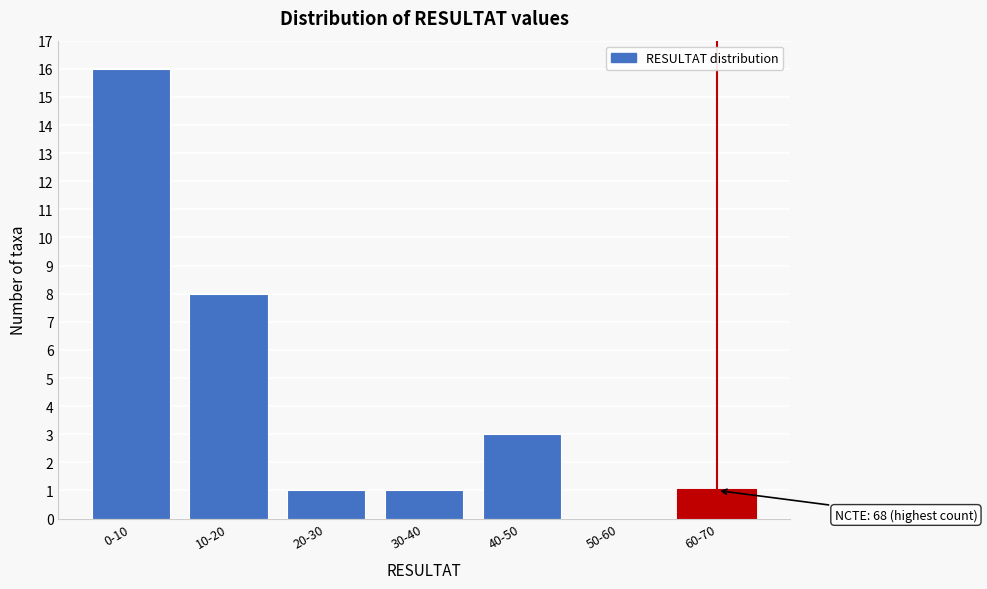

Reading left to right, list all the values displayed in this chart.

0-10=16	10-20=8	20-30=1	30-40=1	40-50=3	50-60=0	60-70=1